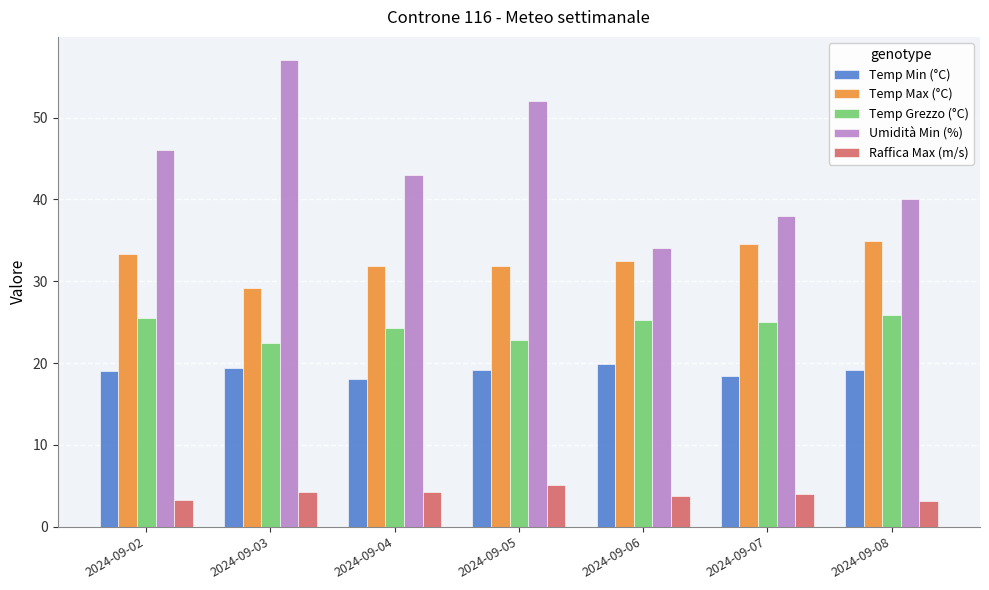

What is the approximate value of Temp Max (°C) at 2024-09-05?

31.8